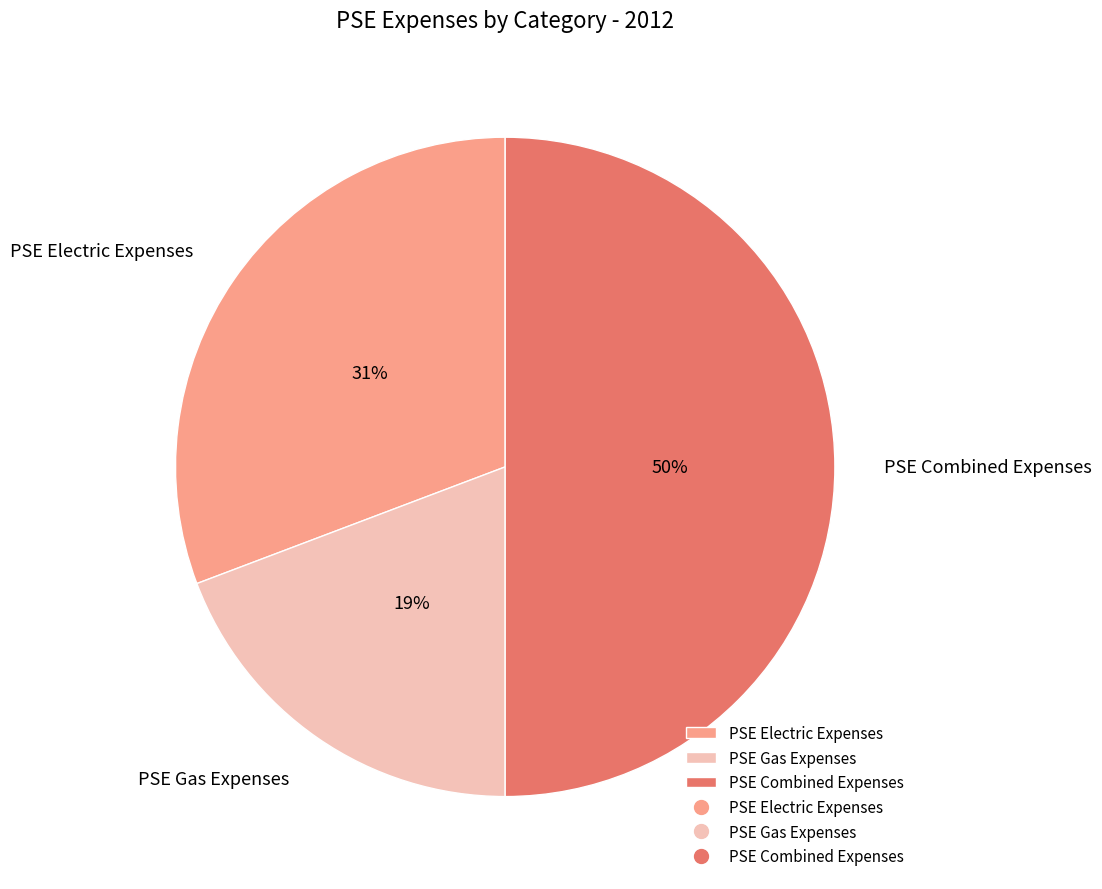

Is it true that PSE Gas Expenses is 5% of the pie?

False